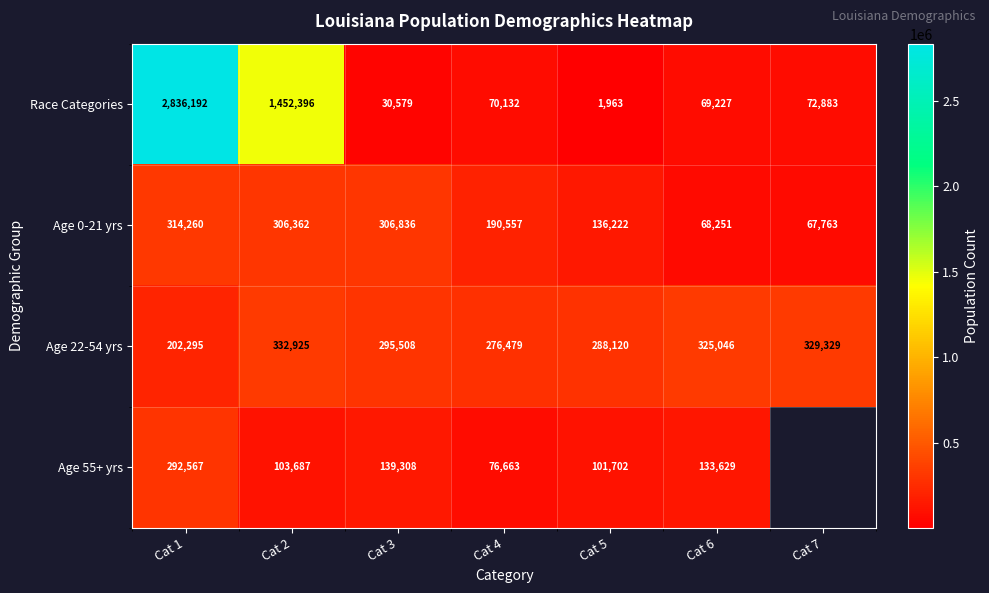

At Cat 3, list the series in order from smallest to largest.

Race Categories, Age 55+ yrs, Age 22-54 yrs, Age 0-21 yrs